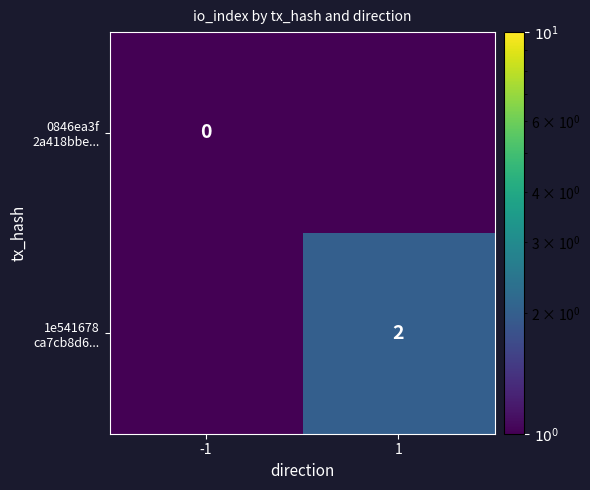

The 1e541678 ca7cb8d6... series shows 2.0 at 1. True or false?

True